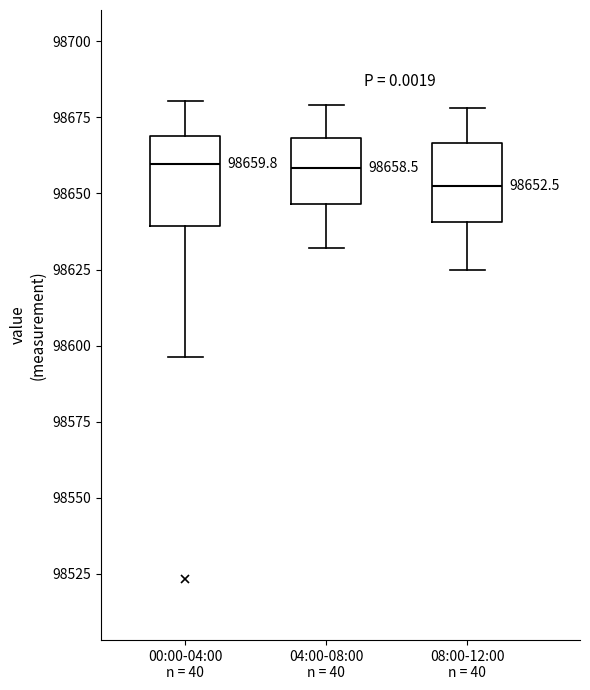

Which box has the lowest median line?

08:00-12:00 n = 40